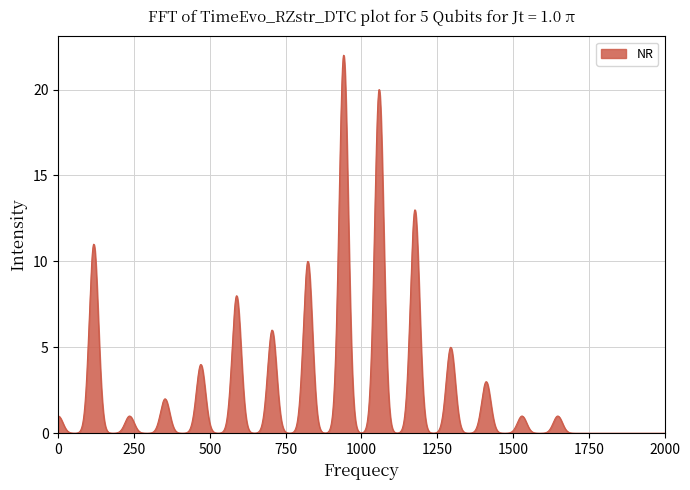

What is the greatest value displayed?

22.0